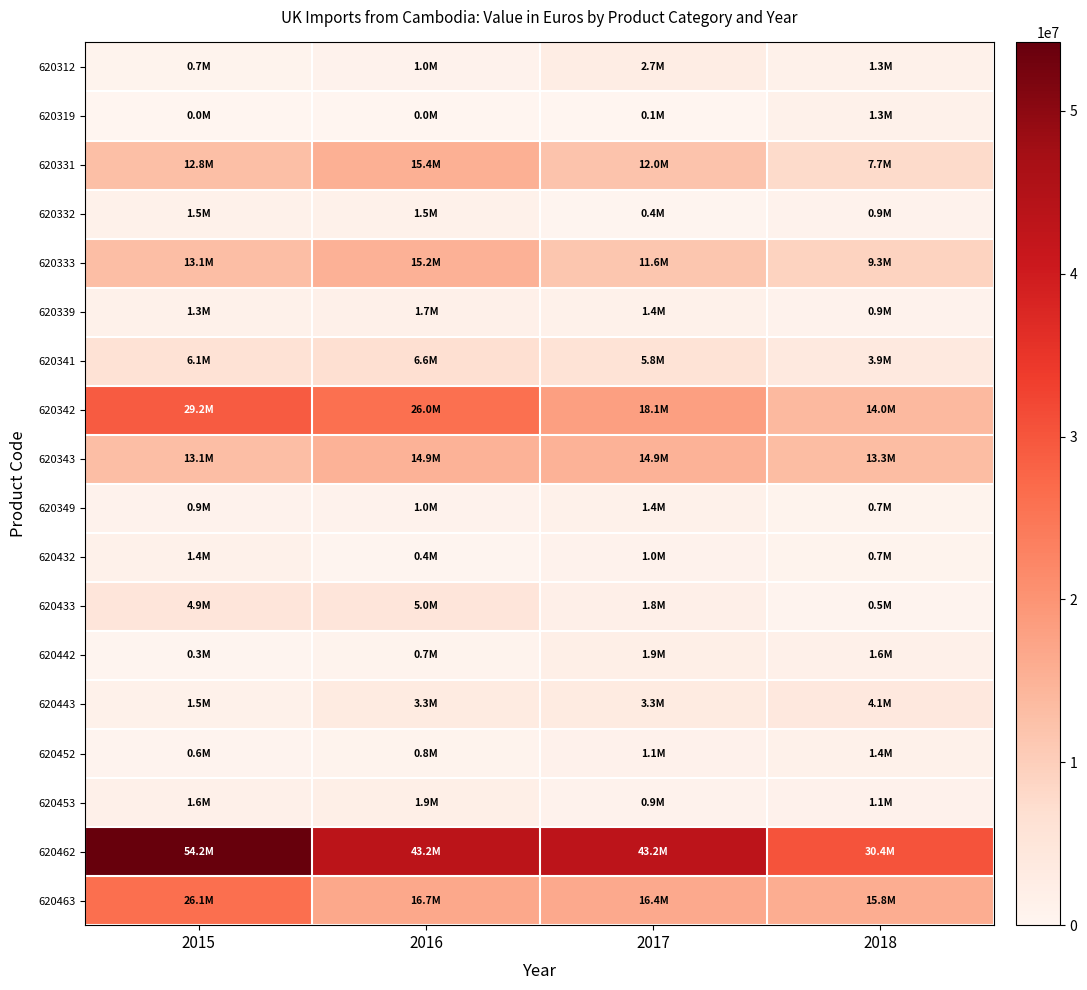

What is the greatest value displayed?

54205701